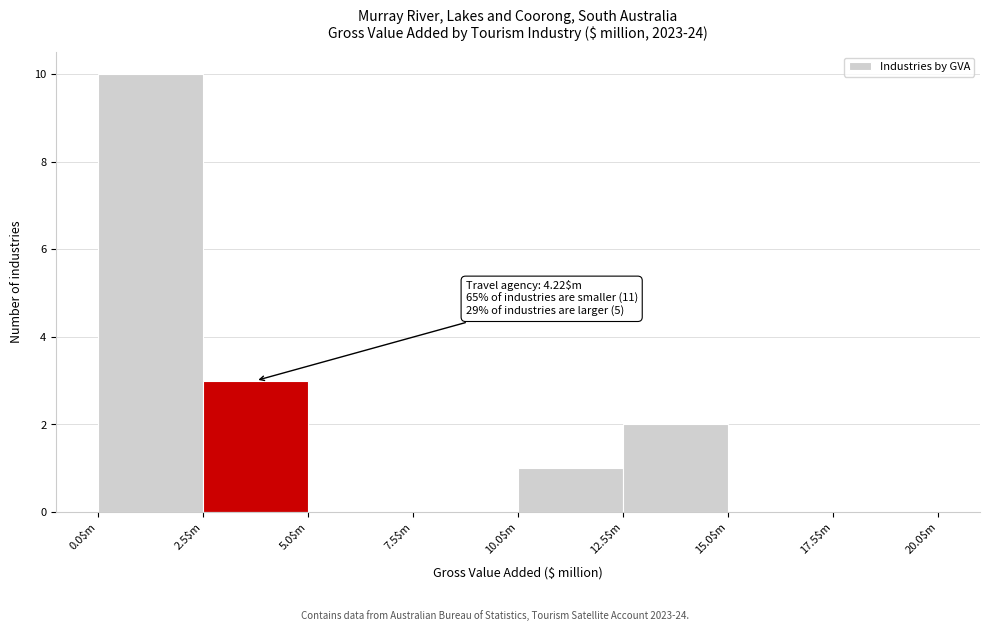

Which range on the x-axis has the tallest bar?

0.0 to 2.5